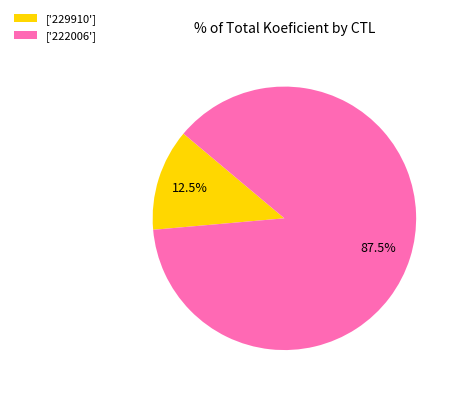

Which slice represents more than half of the pie?

['222006']